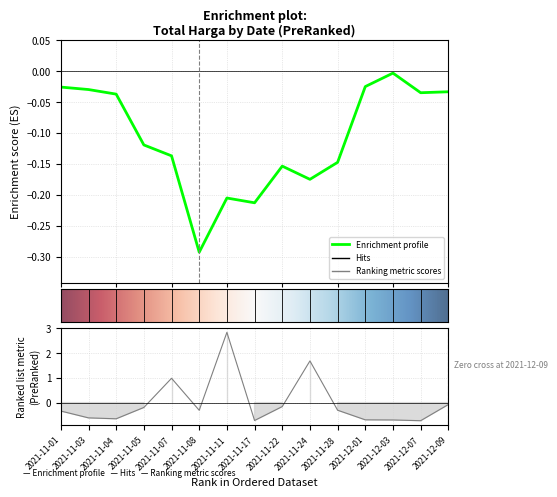

List the labels in order of value, largest first.

2021-11-11, 2021-11-24, 2021-11-07, 2021-12-09, 2021-11-22, 2021-11-05, 2021-11-28, 2021-11-08, 2021-11-01, 2021-11-03, 2021-11-04, 2021-12-01, 2021-12-03, 2021-11-17, 2021-12-07